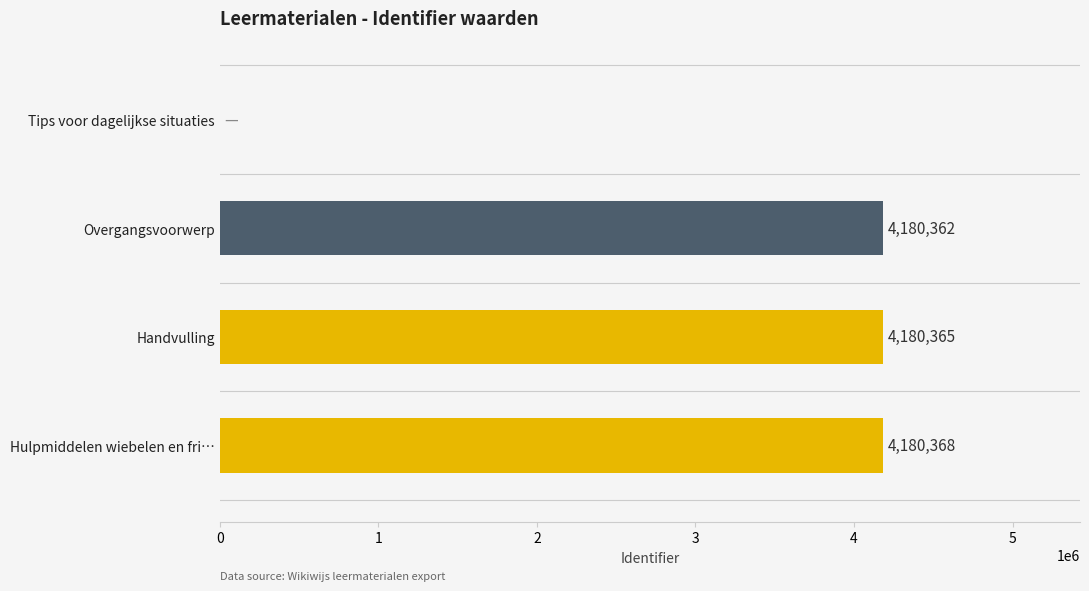

What is the sum of the values at Tips voor dagelijkse situaties and Hulpmiddelen wiebelen en fri…?

4180368